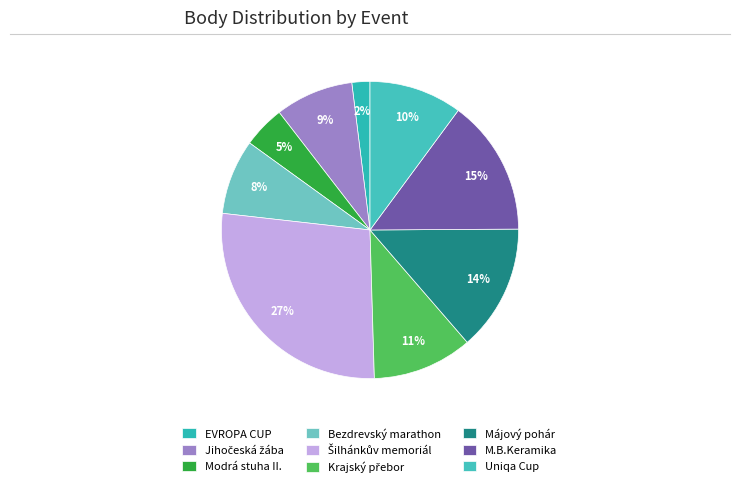

To the nearest percent, what is the average slice percentage?

11%